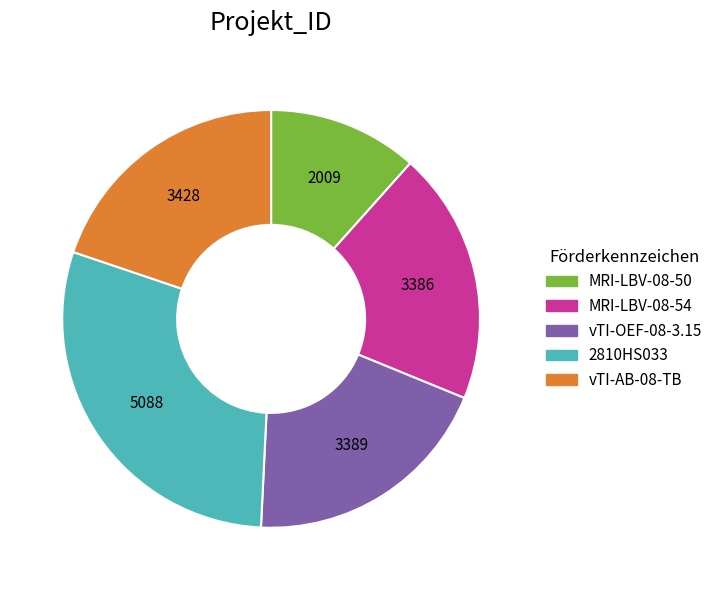

How many slices are in this pie chart?

5